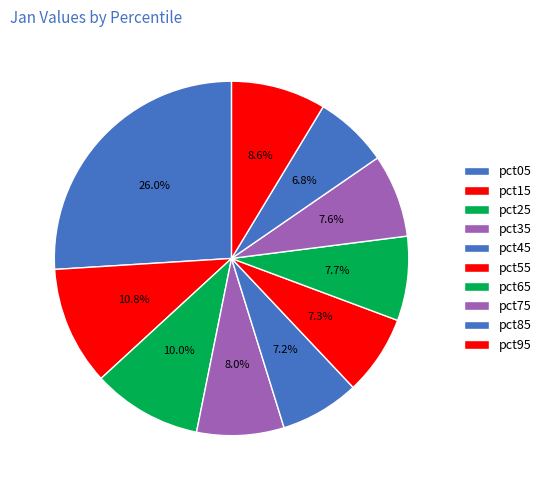

How many slices are in this pie chart?

10